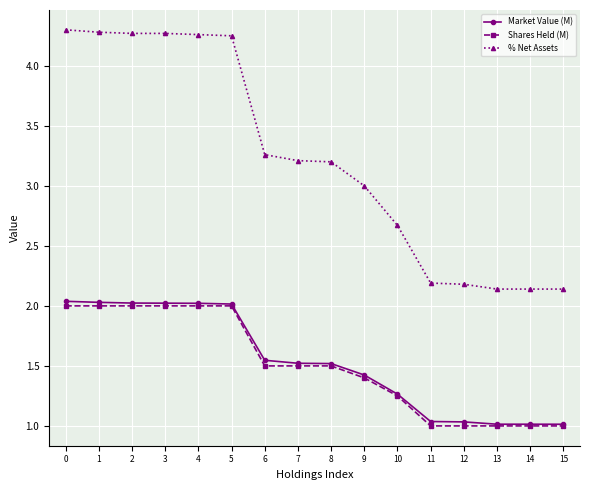

Does the chart have visible grid lines?

Yes